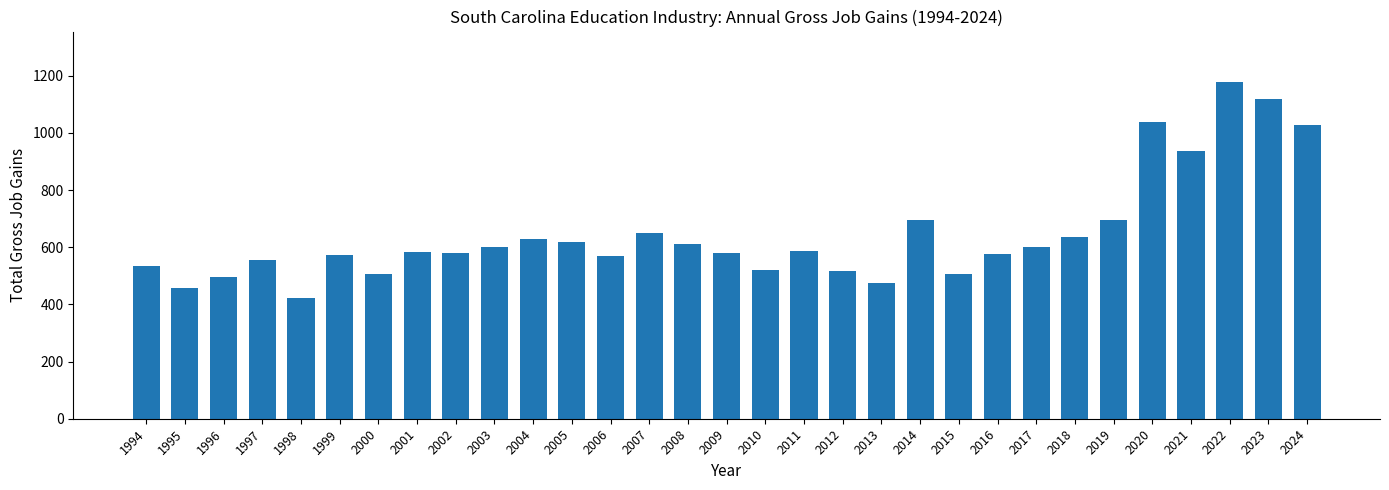

Which category has the lowest value across all series?

1998